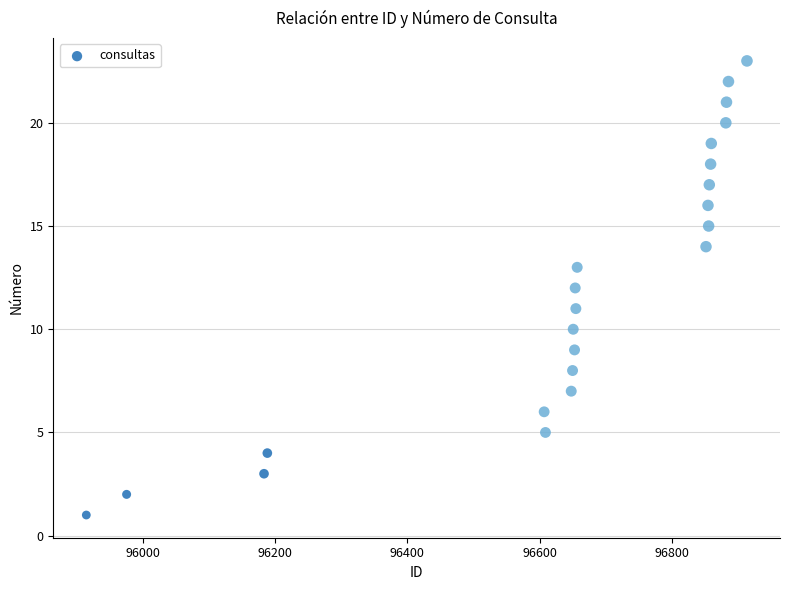

What is the range of X values (max minus min)?

1000